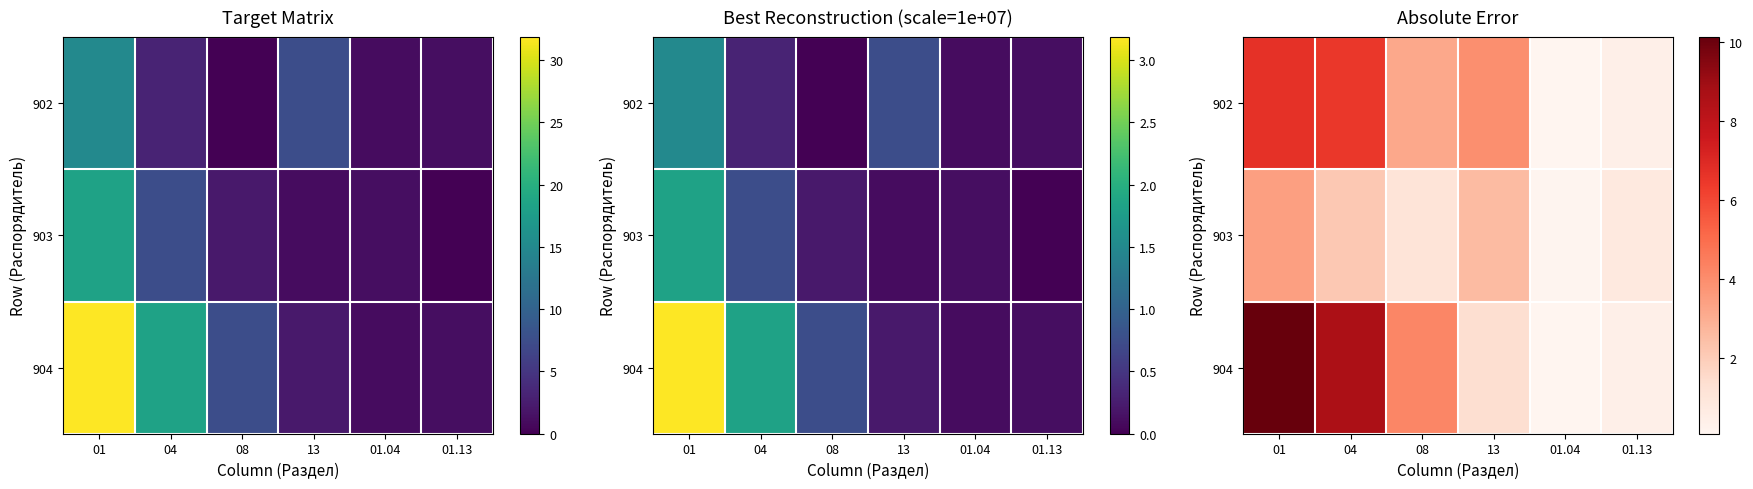

What is the sum of the 902 values at 08 and 04?

9.7